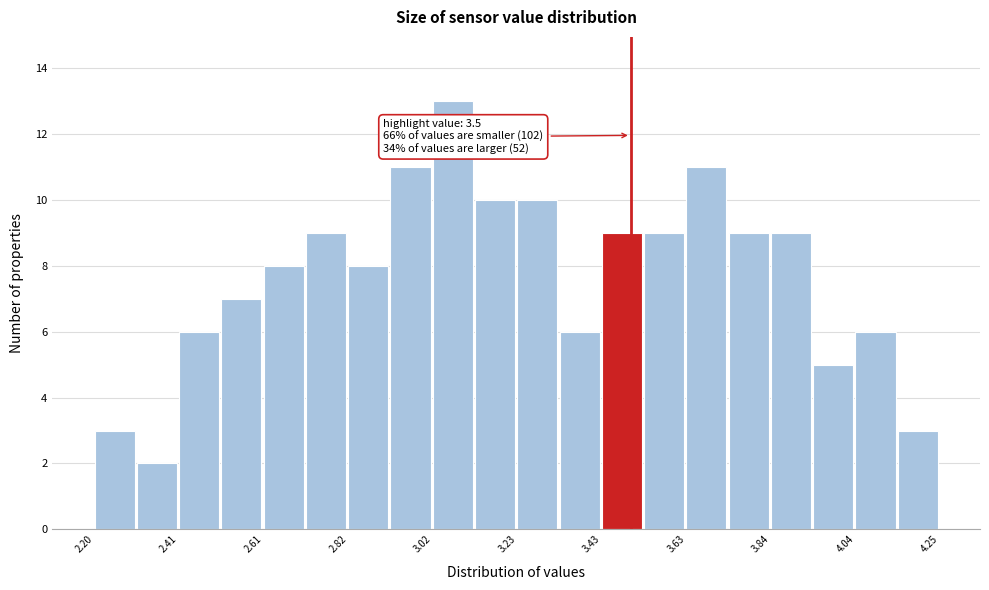

Read against the x-axis, roughly where is the centre of the tallest bar?

3.05